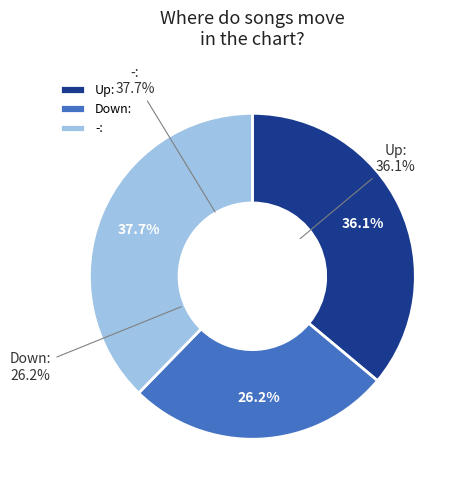

The - slice represents 52% of the pie. True or false?

False